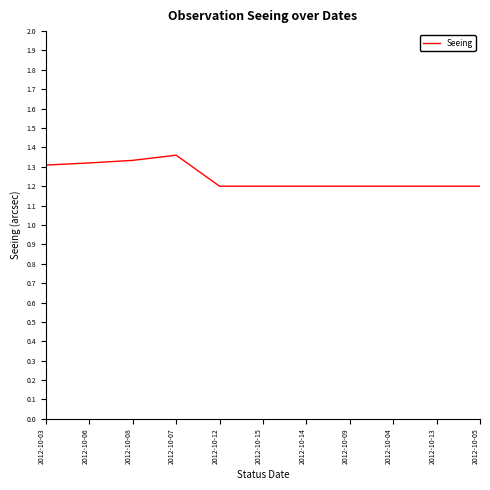

The chart shows a value of 2.1 at 2012-10-08. True or false?

False